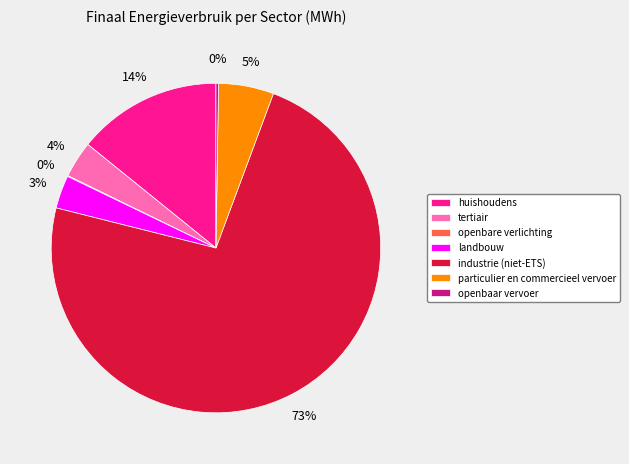

Is the sum of particulier en commercieel vervoer and industrie (niet-ETS) greater than half?

Yes